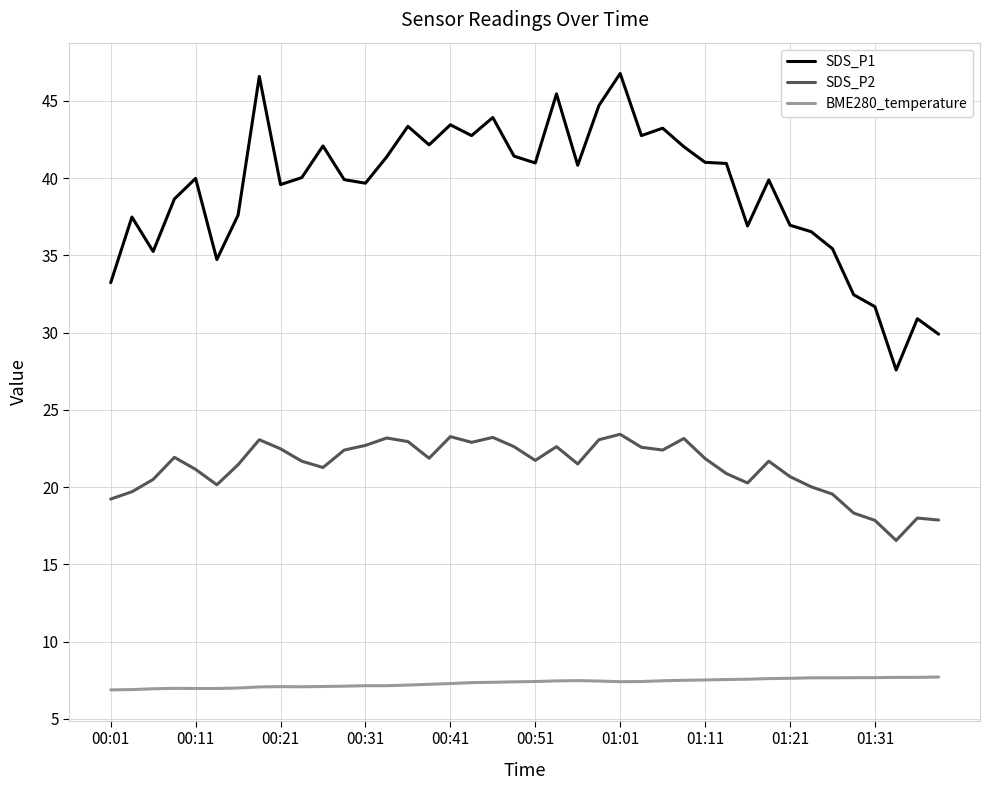

True or false: SDS_P2 and BME280_temperature cross at least once.

False